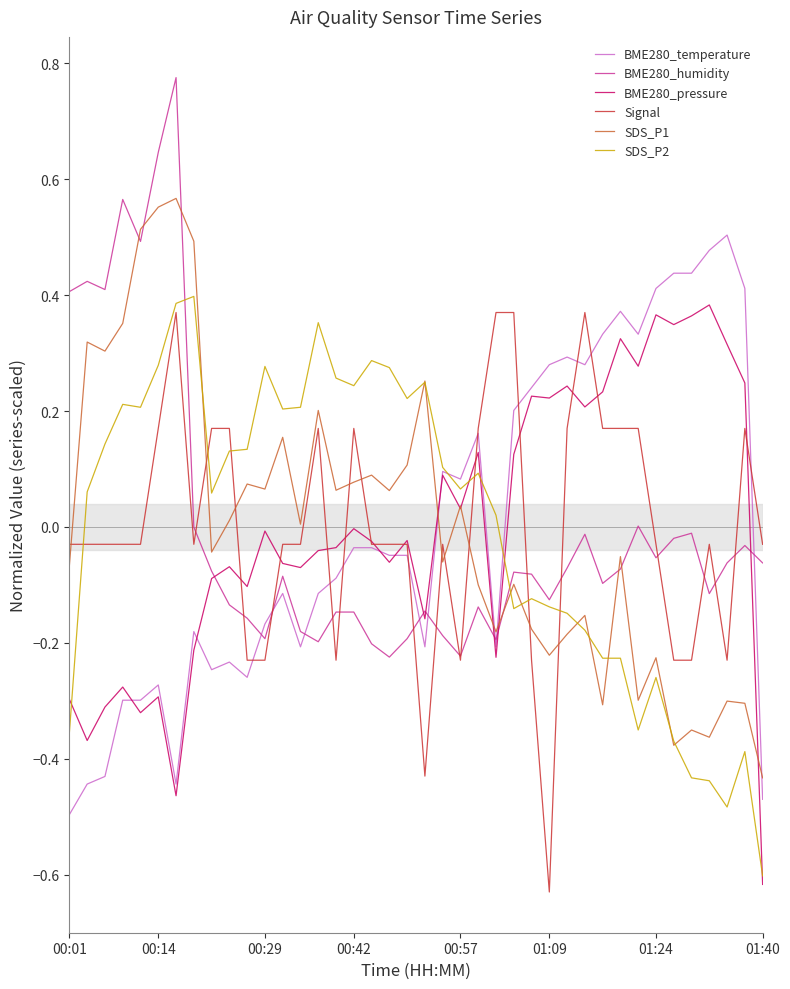

True or false: Signal and BME280_pressure intersect in this chart.

True